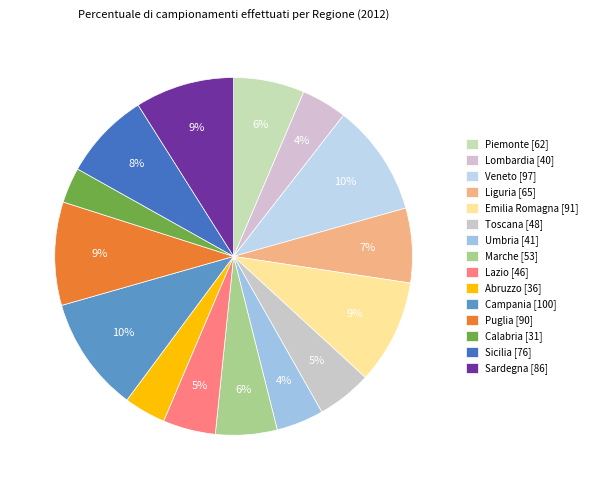

Which slice is the smallest?

Calabria